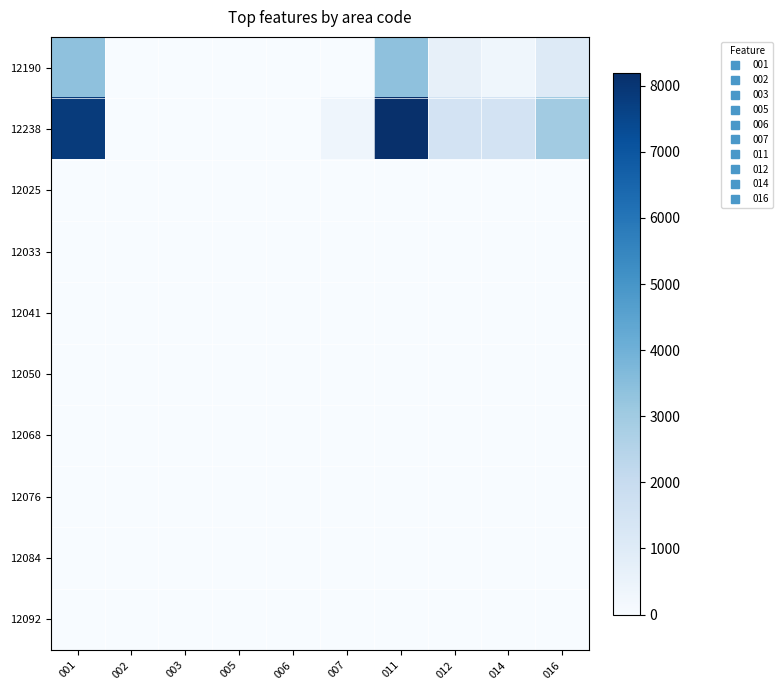

Reading left to right, list all the values displayed in this chart.

12190: 001=3365	002=0	003=0	005=9	006=0	007=0	011=3374	012=644	014=292	016=1030
12238: 001=7827	002=0	003=0	005=21	006=0	007=353	011=8201	012=1480	014=1480	016=2950
12025: 001=0	002=0	003=0	005=0	006=0	007=0	011=0	012=0	014=0	016=0
12033: 001=0	002=0	003=0	005=0	006=0	007=0	011=0	012=0	014=0	016=0
12041: 001=0	002=0	003=0	005=0	006=0	007=0	011=0	012=0	014=0	016=0
12050: 001=0	002=0	003=0	005=0	006=0	007=0	011=0	012=0	014=0	016=0
12068: 001=0	002=0	003=0	005=0	006=0	007=0	011=0	012=0	014=0	016=0
12076: 001=0	002=0	003=0	005=0	006=0	007=0	011=0	012=0	014=0	016=0
12084: 001=0	002=0	003=0	005=0	006=0	007=0	011=0	012=0	014=0	016=0
12092: 001=0	002=0	003=0	005=0	006=0	007=0	011=0	012=0	014=0	016=0